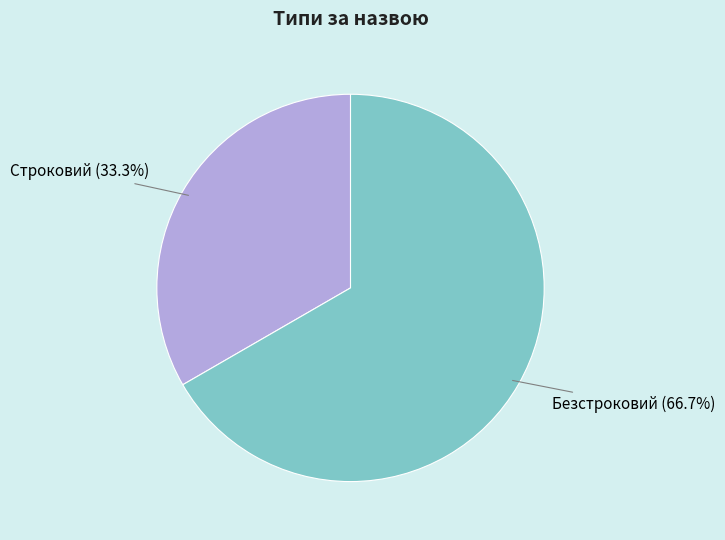

To the nearest percent, what portion does Безстроковий represent?

67%